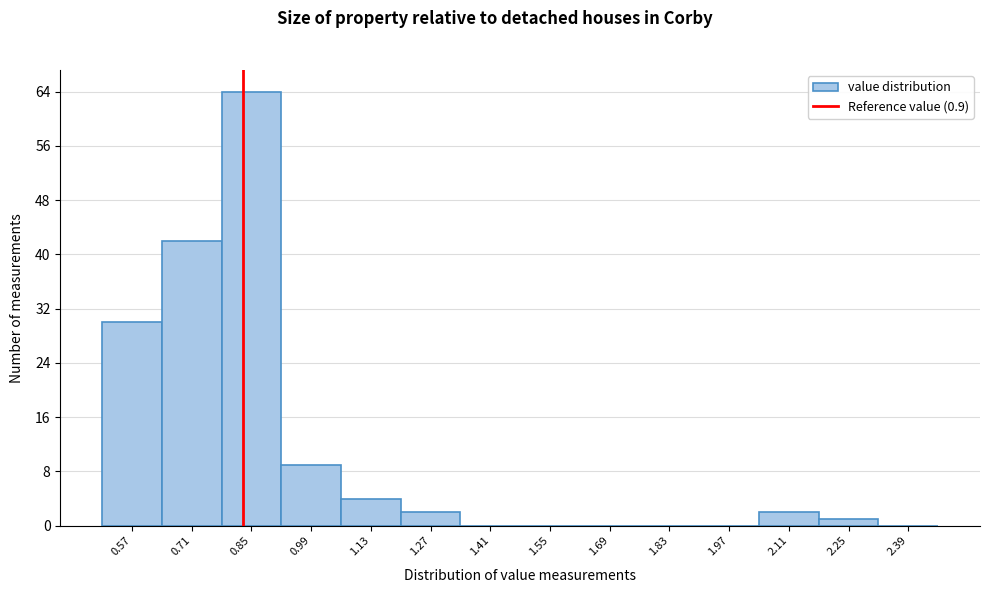

Reading left to right, list all the values displayed in this chart.

0.57=30	0.71=42	0.85=64	0.99=9	1.13=4	1.27=2	1.41=0	1.55=0	1.69=0	1.83=0	1.97=0	2.11=2	2.25=1	2.39=0